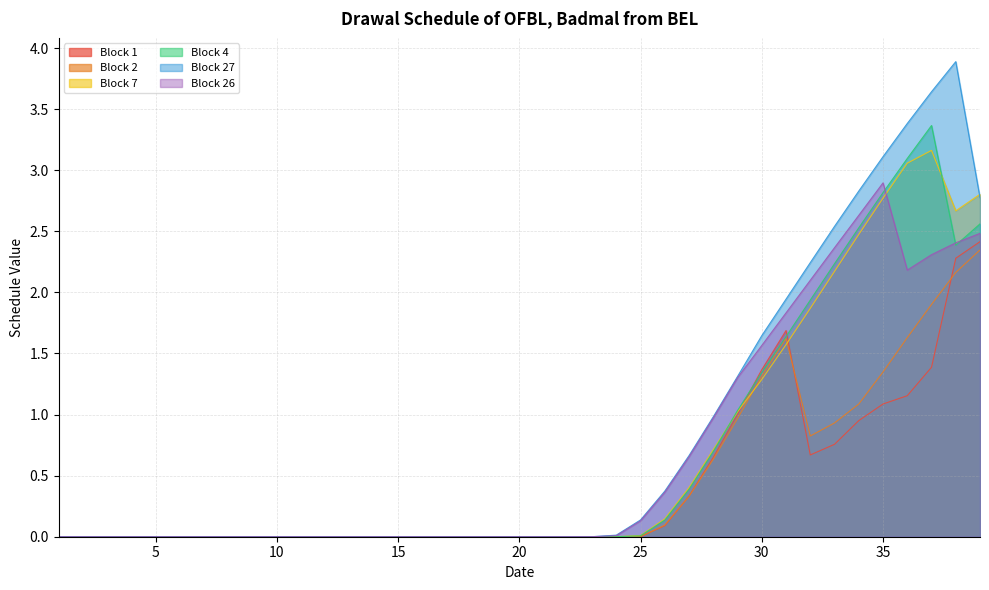

Which series has the widest spread of values?

Block 27